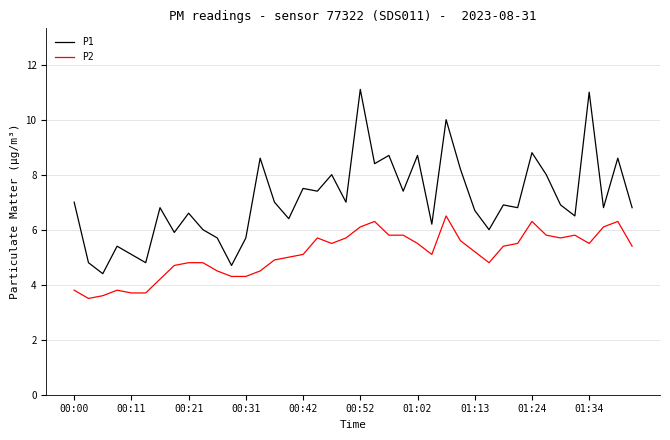

Rank the series by their average value, from highest to lowest.

P1, P2